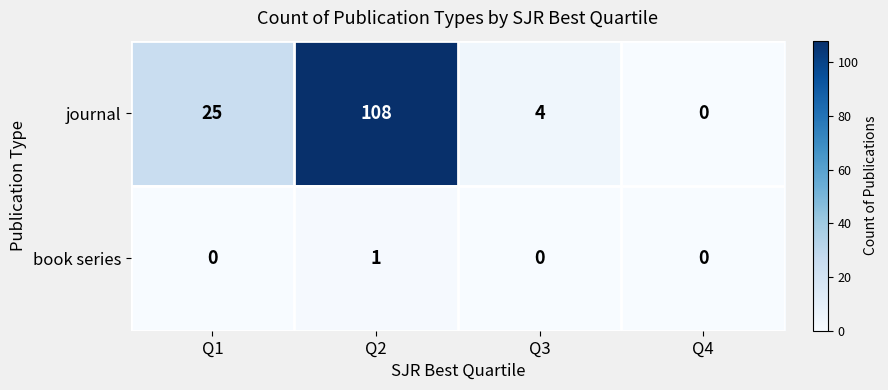

Which series has the largest range (max minus min)?

journal